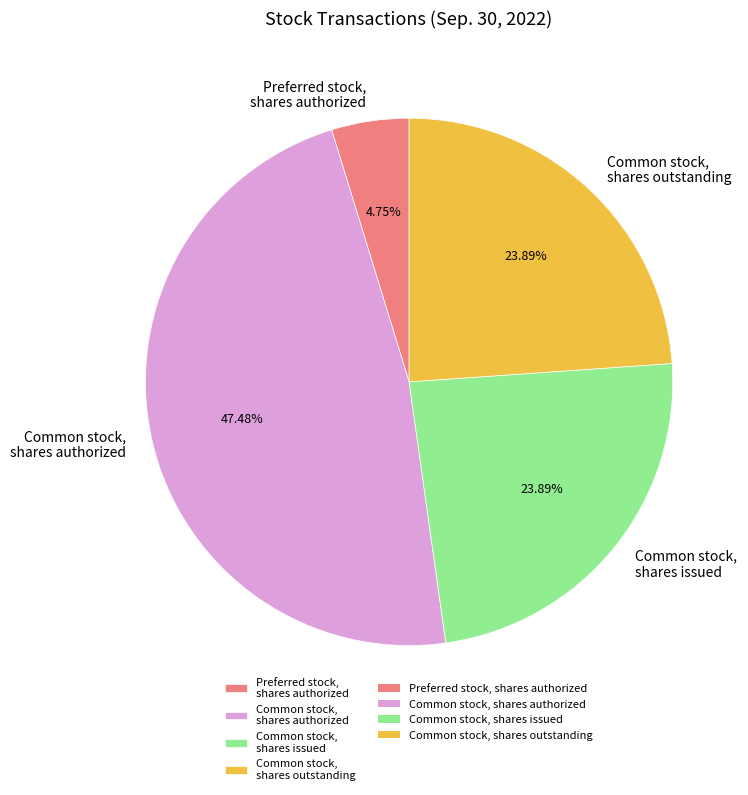

To the nearest percent, what portion does Common stock, shares issued represent?

24%